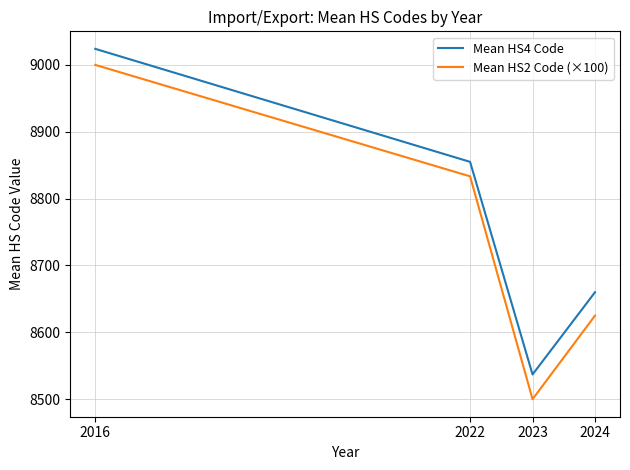

Which series has the largest range (max minus min)?

Mean HS2 Code (×100)